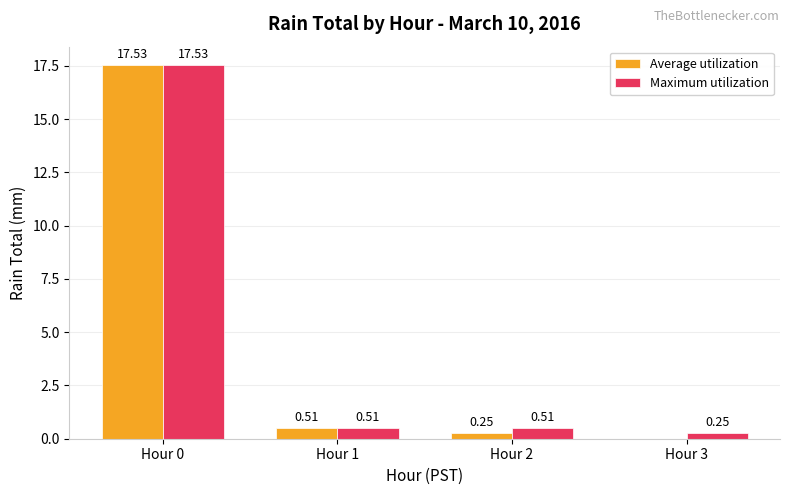

True or false: Maximum utilization has a value of 17.5 at Hour 0.

True